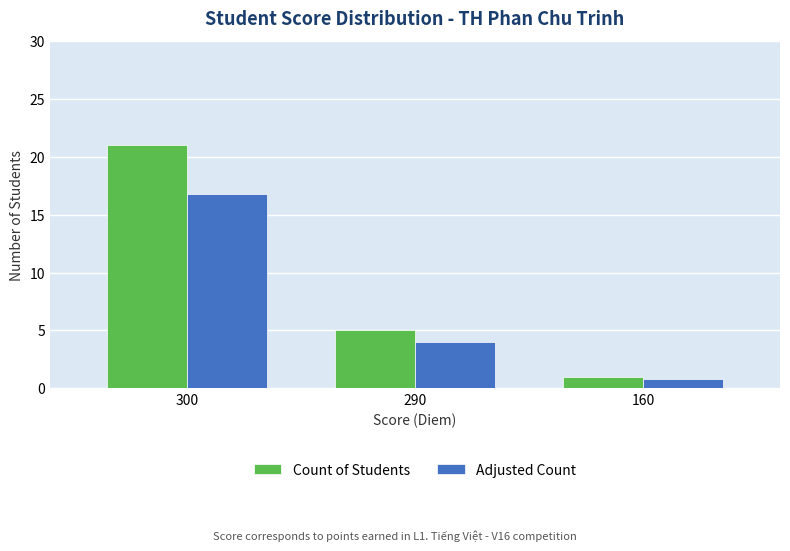

What is the sum of the Count of Students values at 160 and 290?

6.0